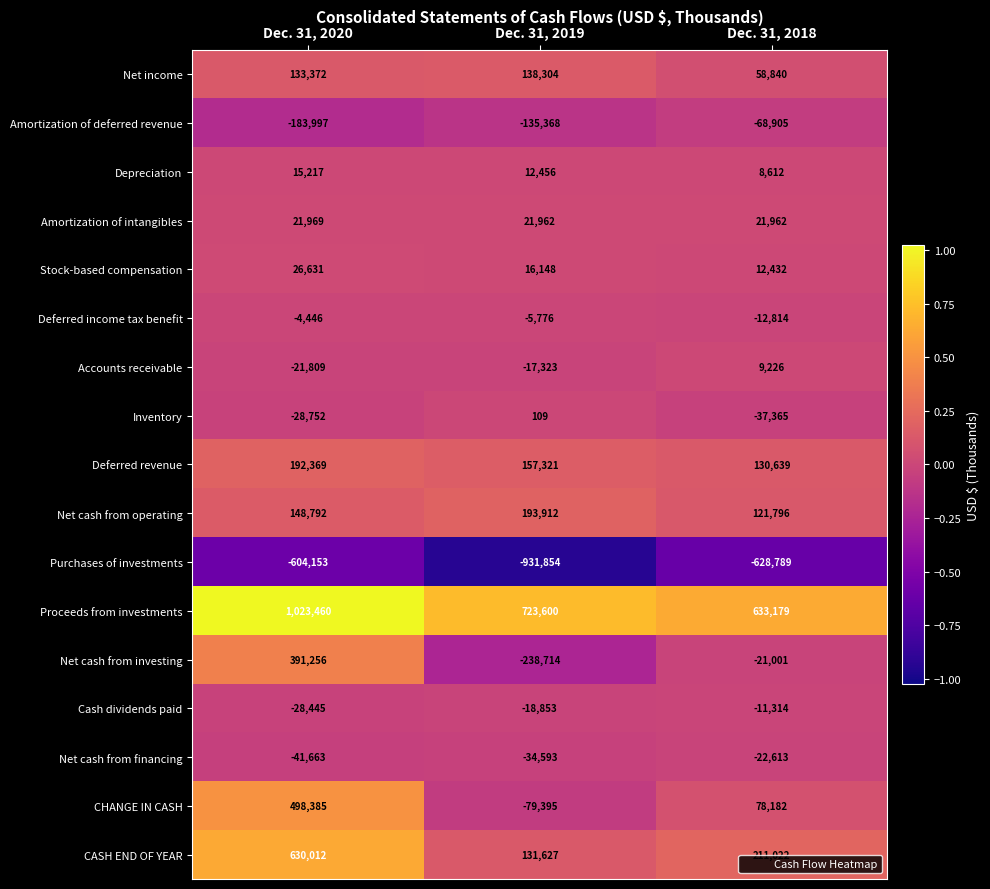

What is the difference between the highest and lowest values at Dec. 31, 2018?

1261968